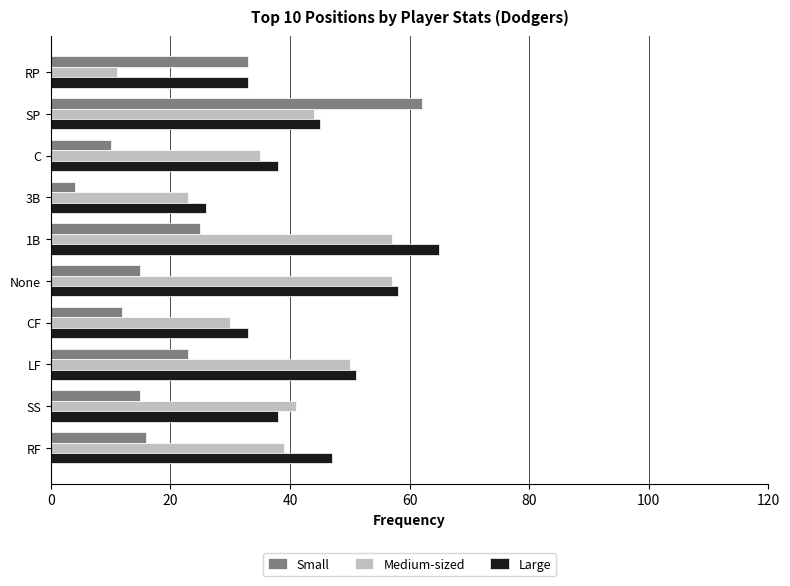

Rank the series by their maximum value, from lowest to highest.

Medium-sized, Small, Large